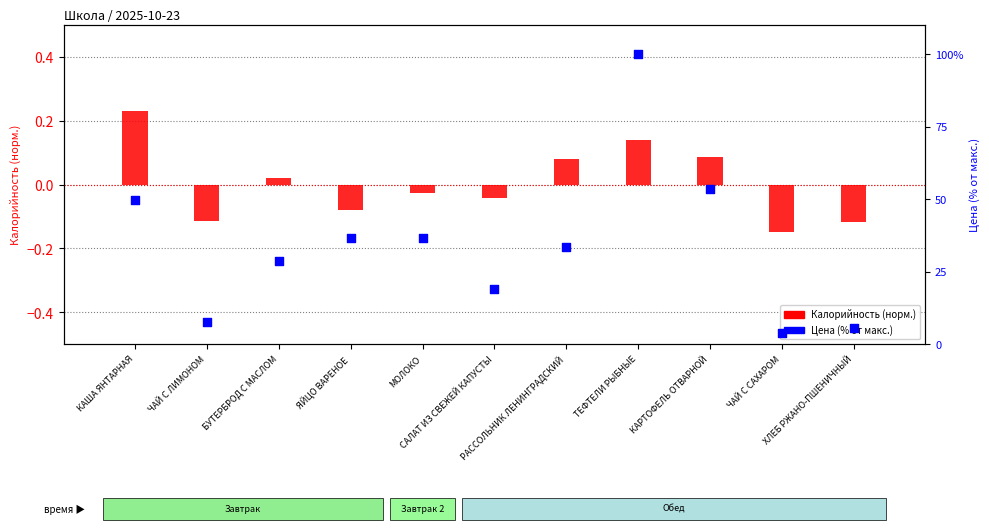

Which series has the largest Y range (max minus min)?

Цена (% от макс.)